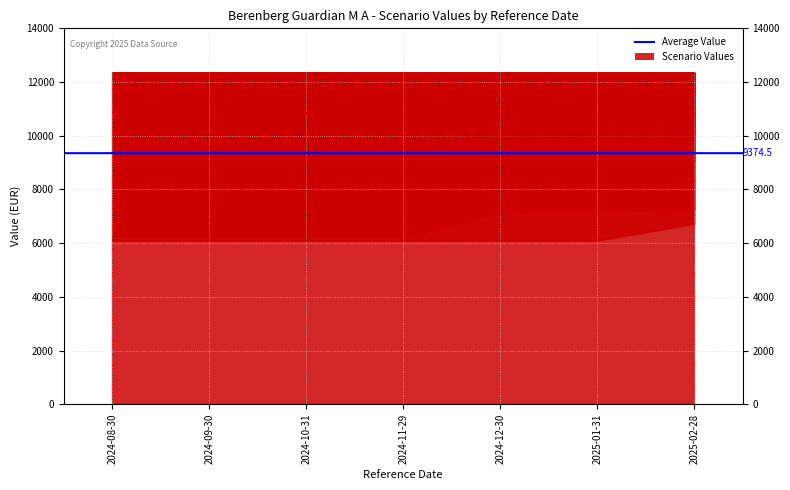

What is the difference between the Stress_1Y_Value values at 2025-02-28 and 2024-10-31?

625.7